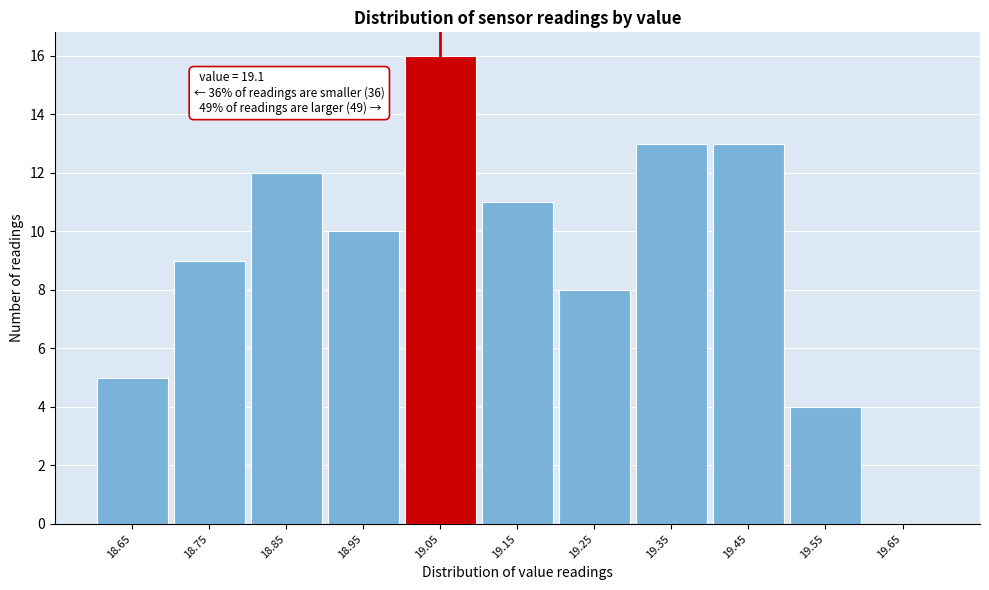

Reading left to right, list all the values displayed in this chart.

18.65=5	18.75=9	18.85=12	18.95=10	19.05=16	19.15=11	19.25=8	19.35=13	19.45=13	19.55=4	19.65=0